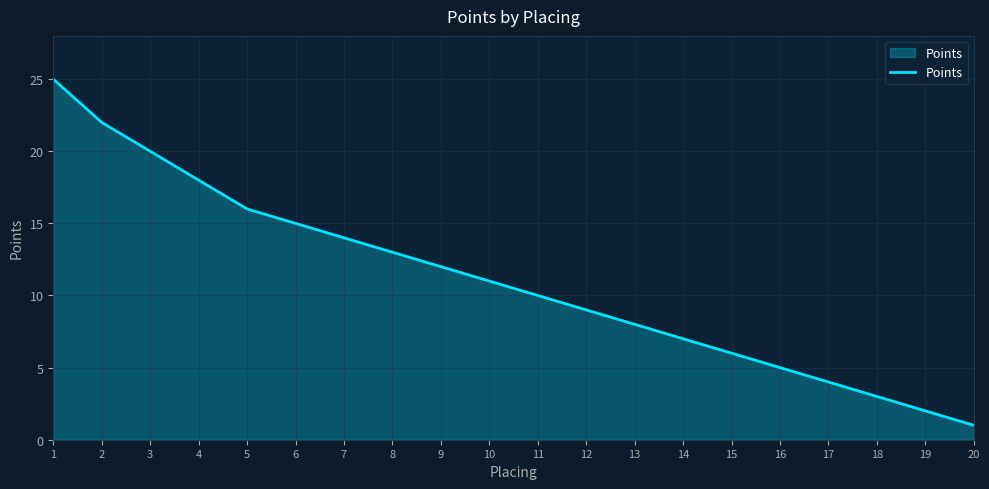

Approximately how many times larger is the value at 12 compared to 13?

1.1